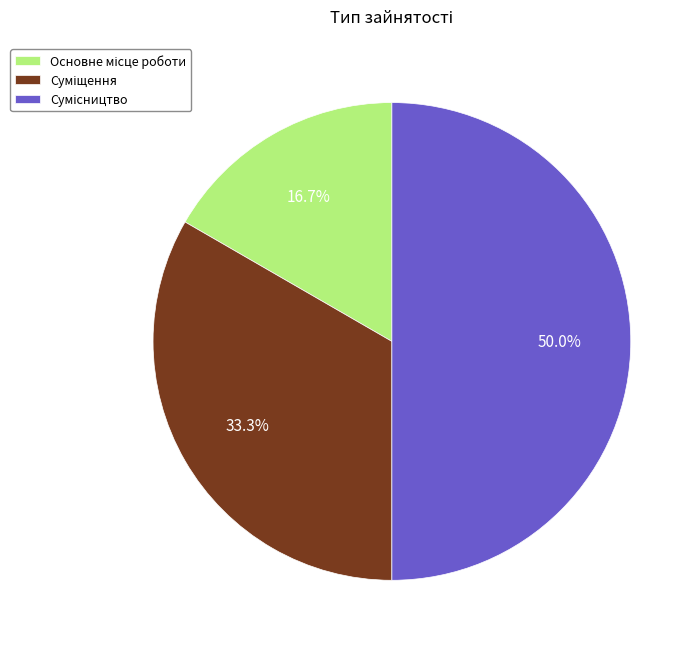

Is the sum of Суміщення and Сумісництво greater than half?

Yes